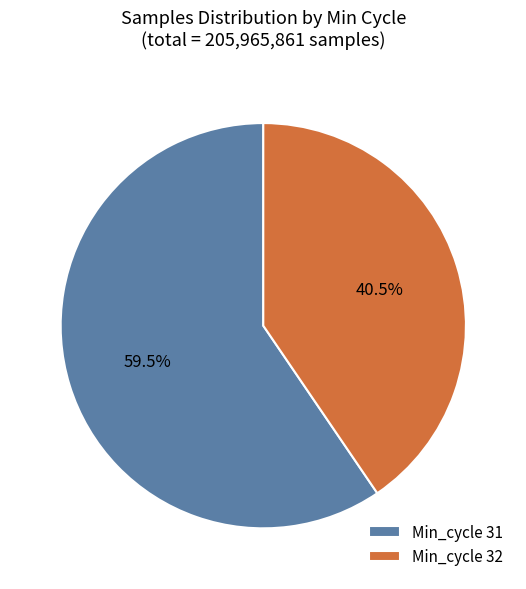

Between Min_cycle 31 and Min_cycle 32, which is larger?

Min_cycle 31